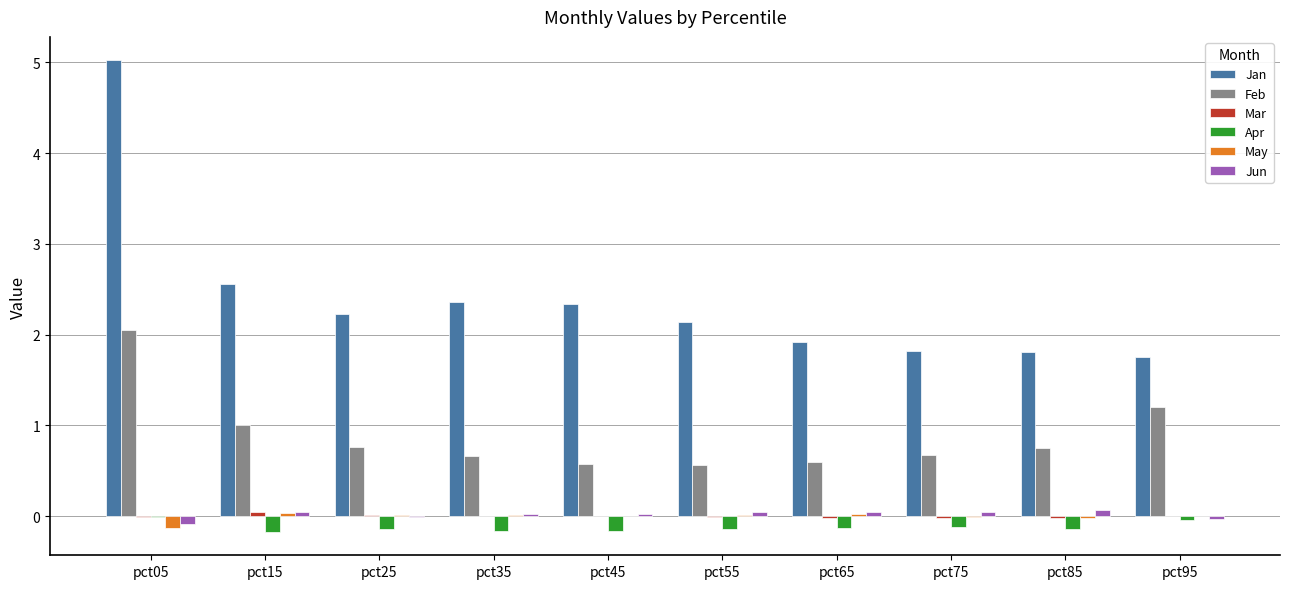

What is the maximum value shown in the chart?

5.0